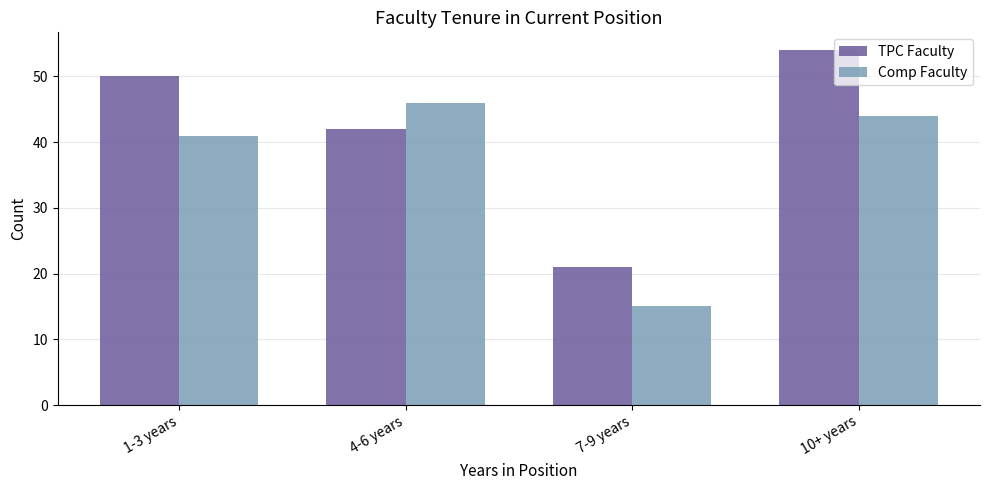

How many TPC Faculty values are between 42 and 54?

3